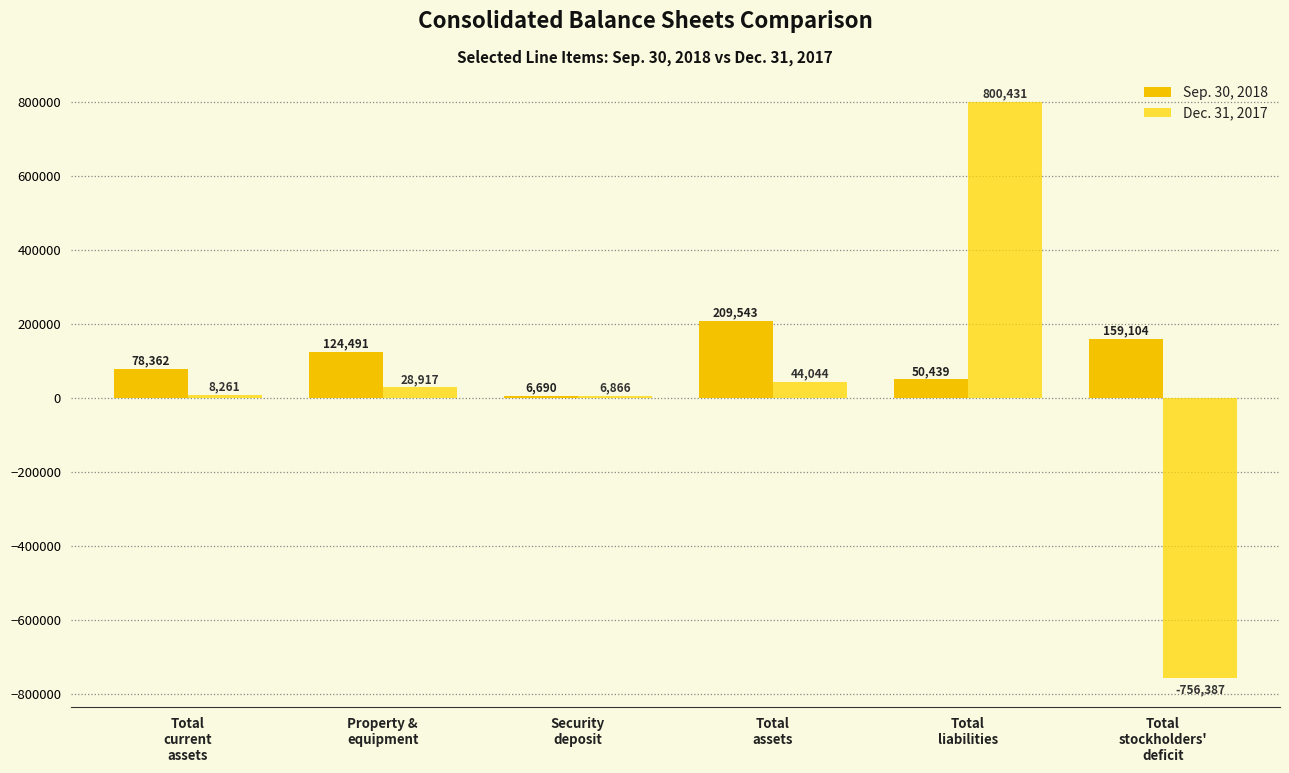

Rank the series by their average value, from lowest to highest.

Dec. 31, 2017, Sep. 30, 2018